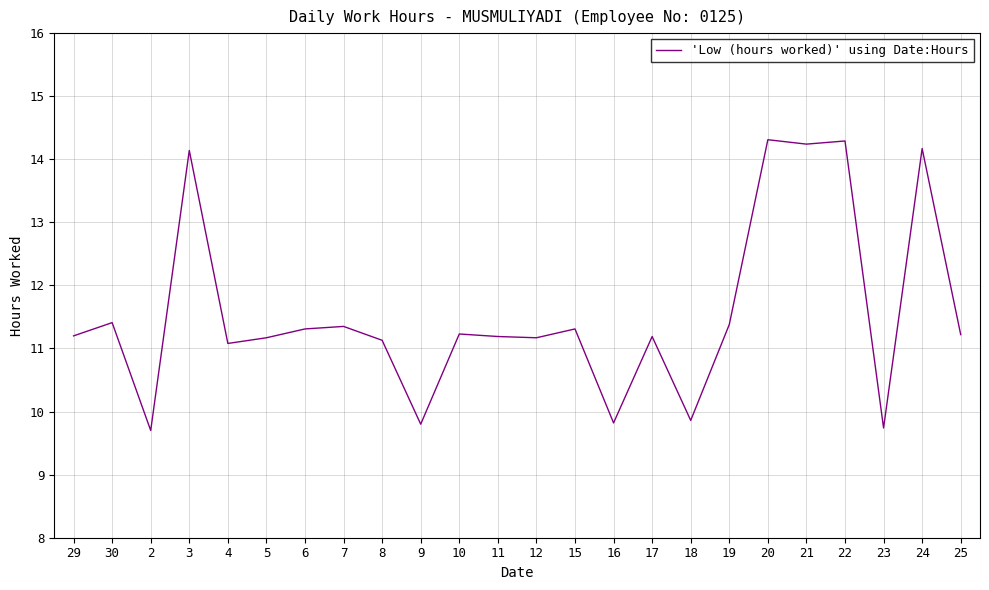

At which category does the data reach its first local peak?

30